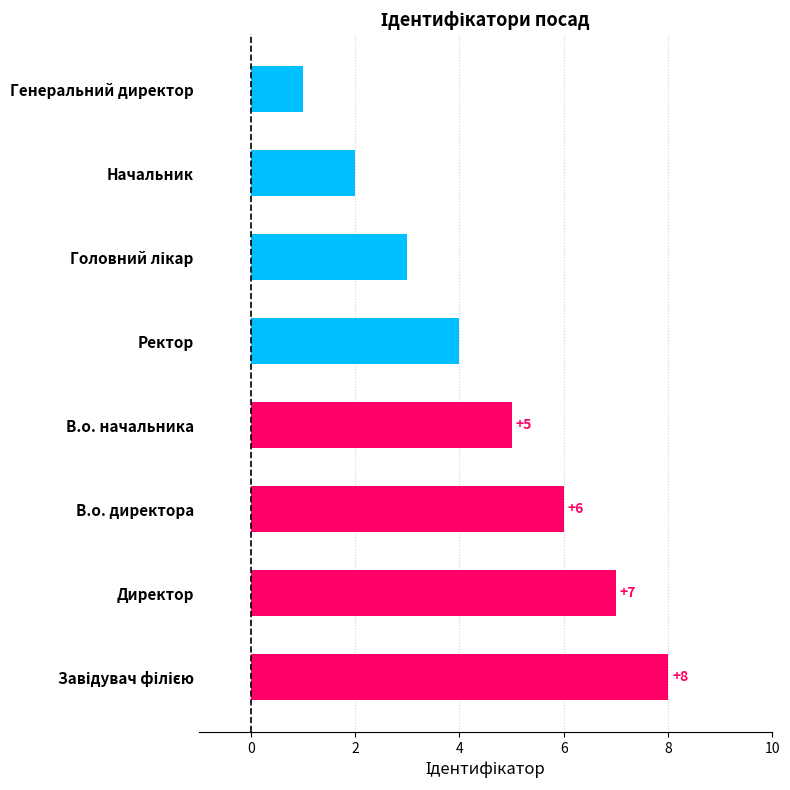

Reading top to bottom, list all the values displayed in this chart.

1	2	3	4	5	6	7	8